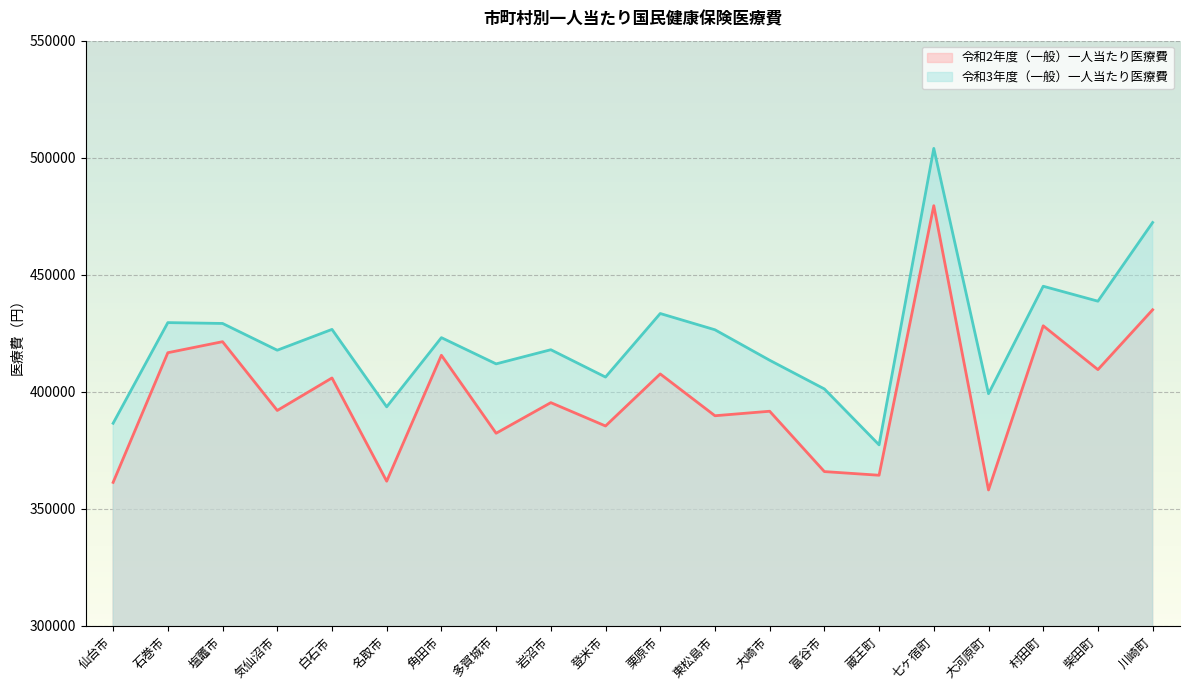

List the series in order of their peak value, lowest first.

令和2年度（一般）一人当たり医療費, 令和3年度（一般）一人当たり医療費